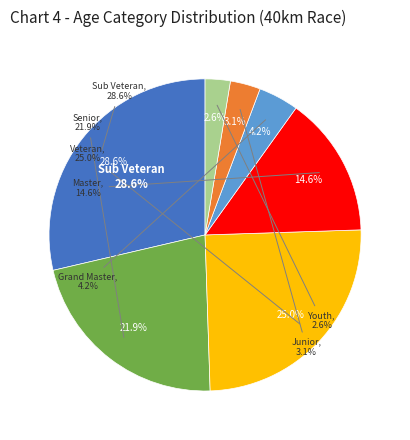

What percentage is the Junior slice, to the nearest percent?

3%